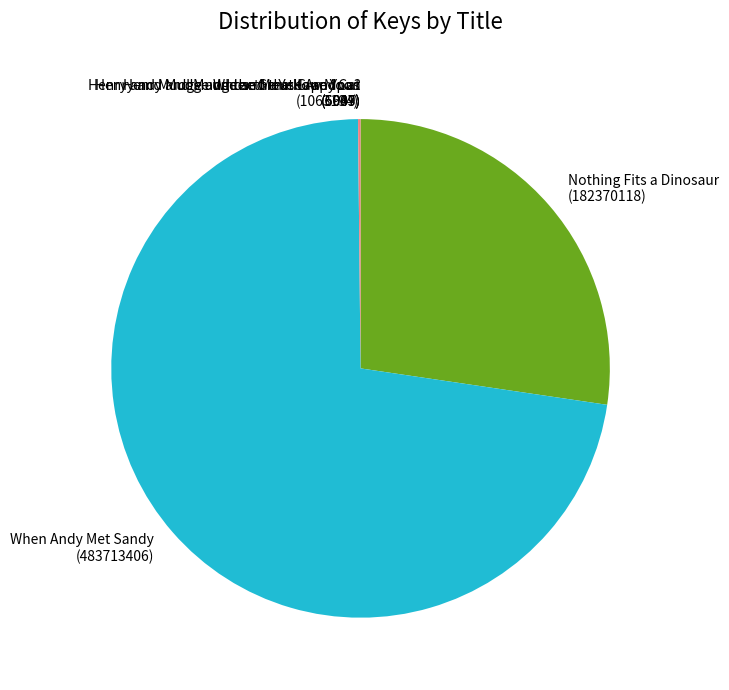

Does When Andy Met Sandy account for over 50% of the chart?

Yes